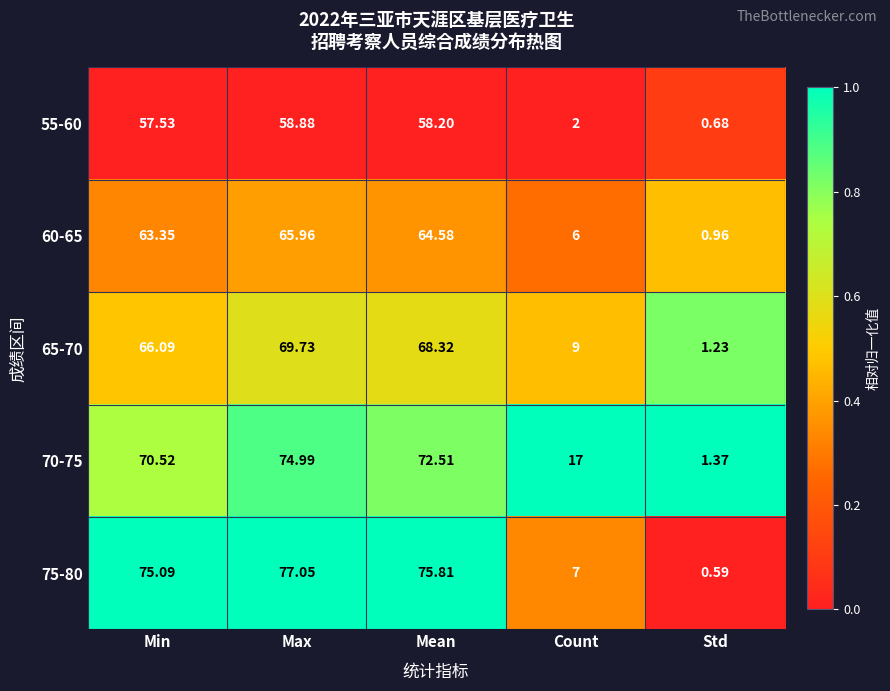

At Min, list the series in order from smallest to largest.

55-60, 60-65, 65-70, 70-75, 75-80